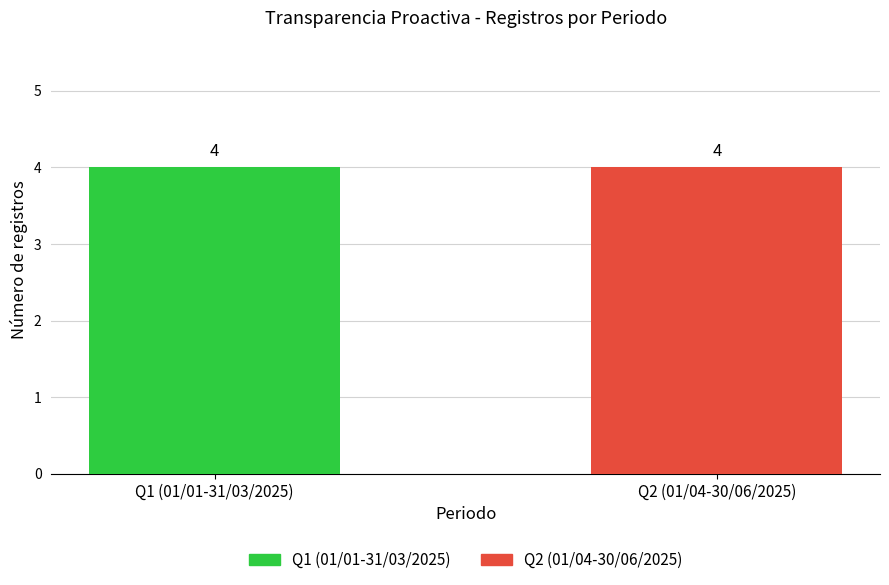

Is the value of Q2 2025 at Mejorar acceso
a trámites (1) greater than the value of Q1 2025 at Mejorar acceso
a trámites (2)?

No